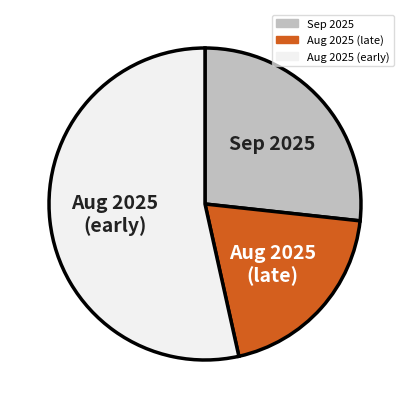

Do Aug 2025 (late) and Aug 2025 (early) together represent more than half of the pie?

Yes